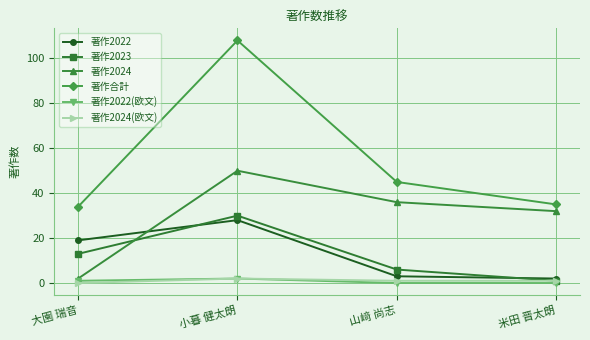

How many values in the 著作2024 series are below 36?

2